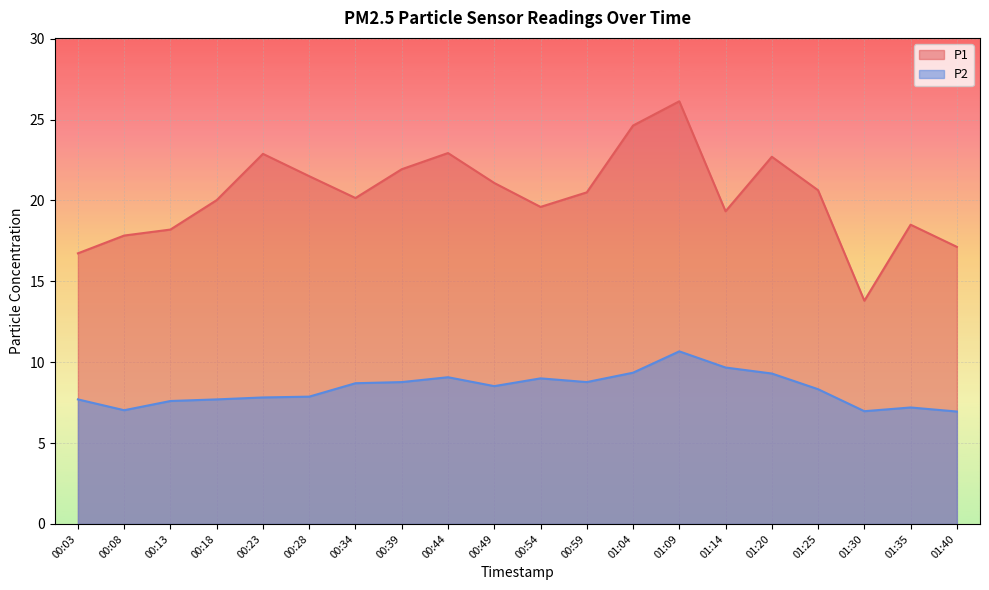

Is the value of P1 at 01:20 greater than the value of P2 at 00:54?

Yes